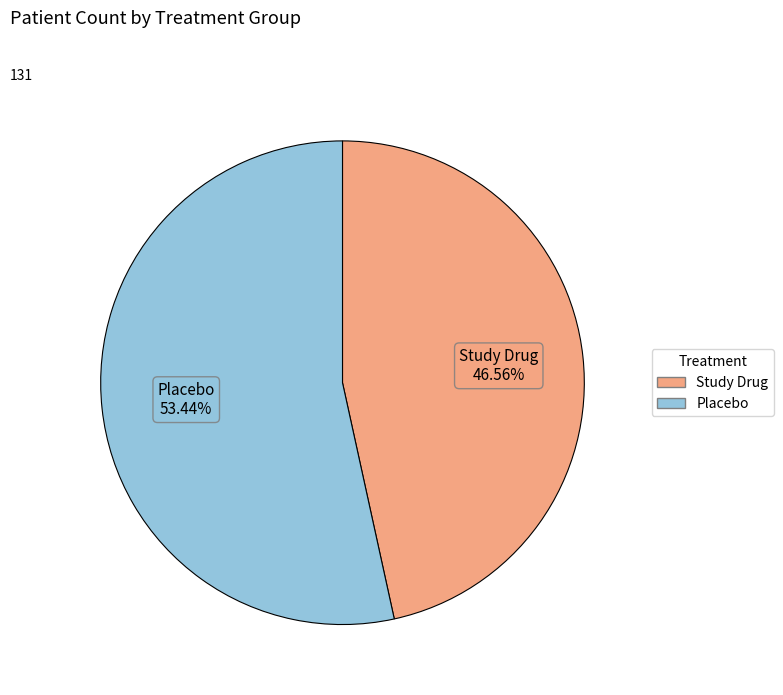

What is the majority slice?

Placebo